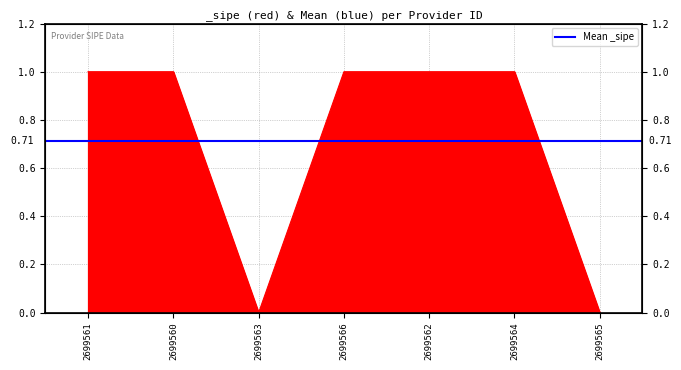

How many values are between 0 and 1?

7